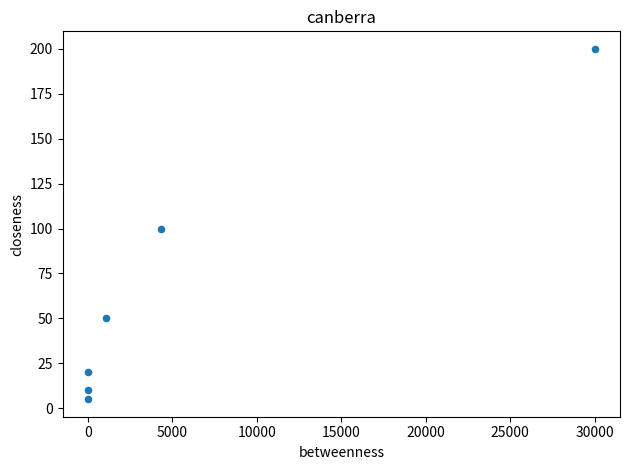

What is the range of Y values (max minus min)?

195